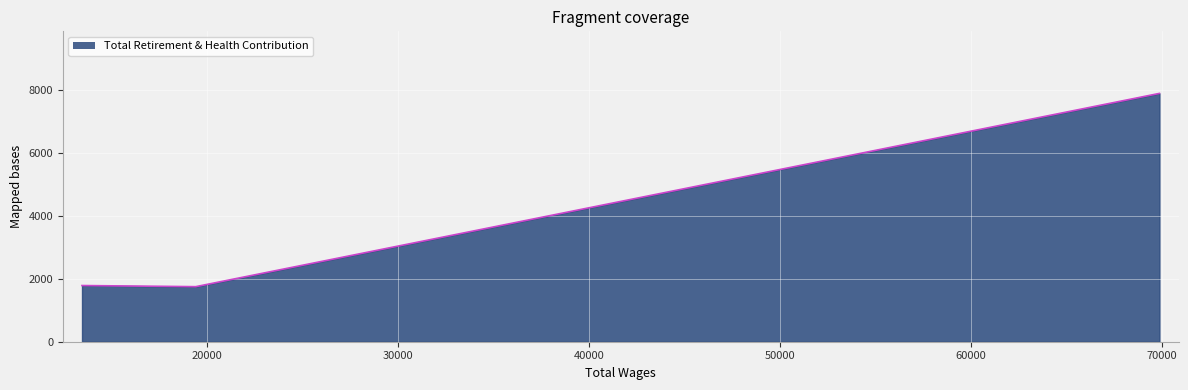

What is the greatest value displayed?

7888